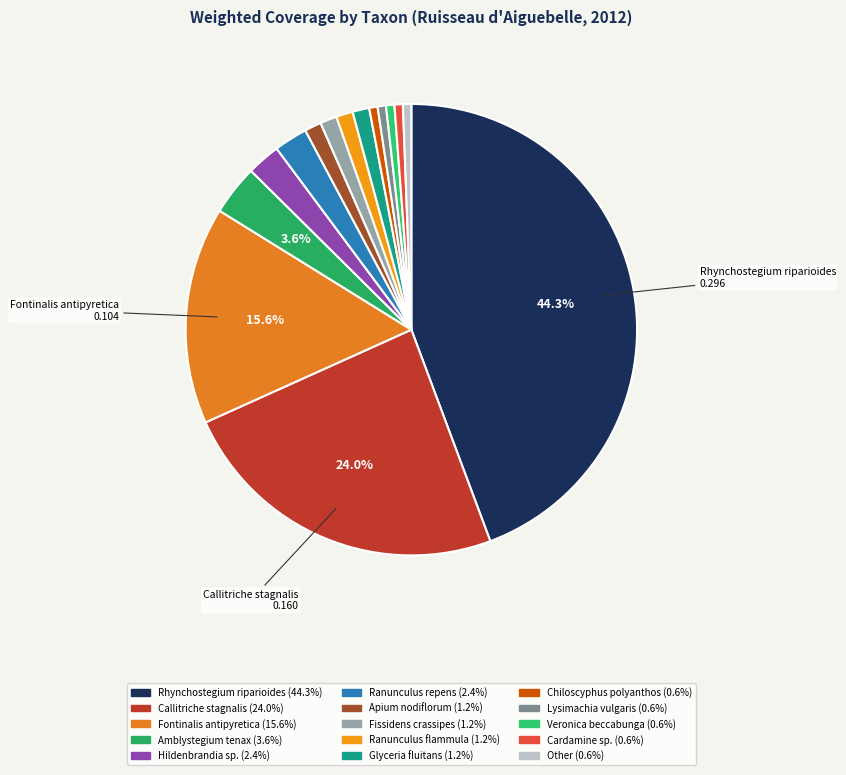

How many slices are in this pie chart?

15